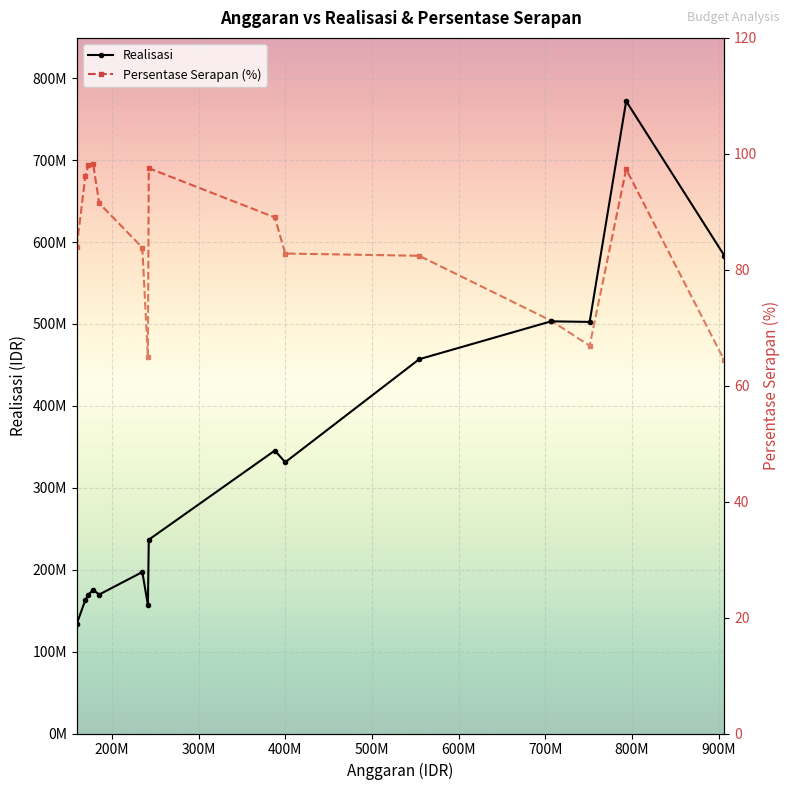

True or false: Persentase Serapan (%) and Realisasi intersect in this chart.

False